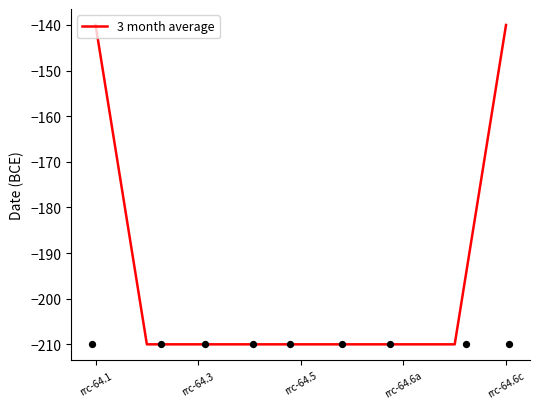

Is it true that 3 month average equals -210 at rrc-64.5?

True